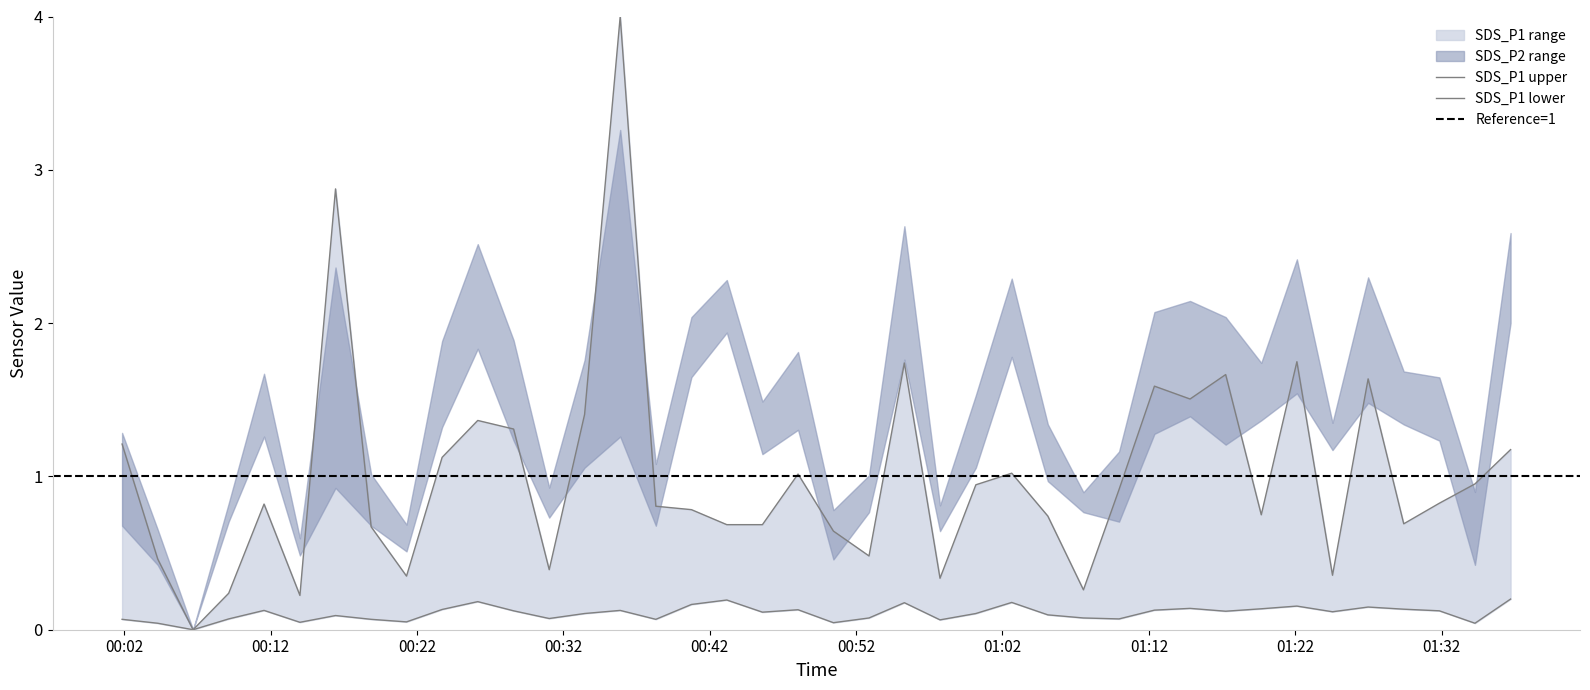

Which series has the largest range (max minus min)?

SDS_P1